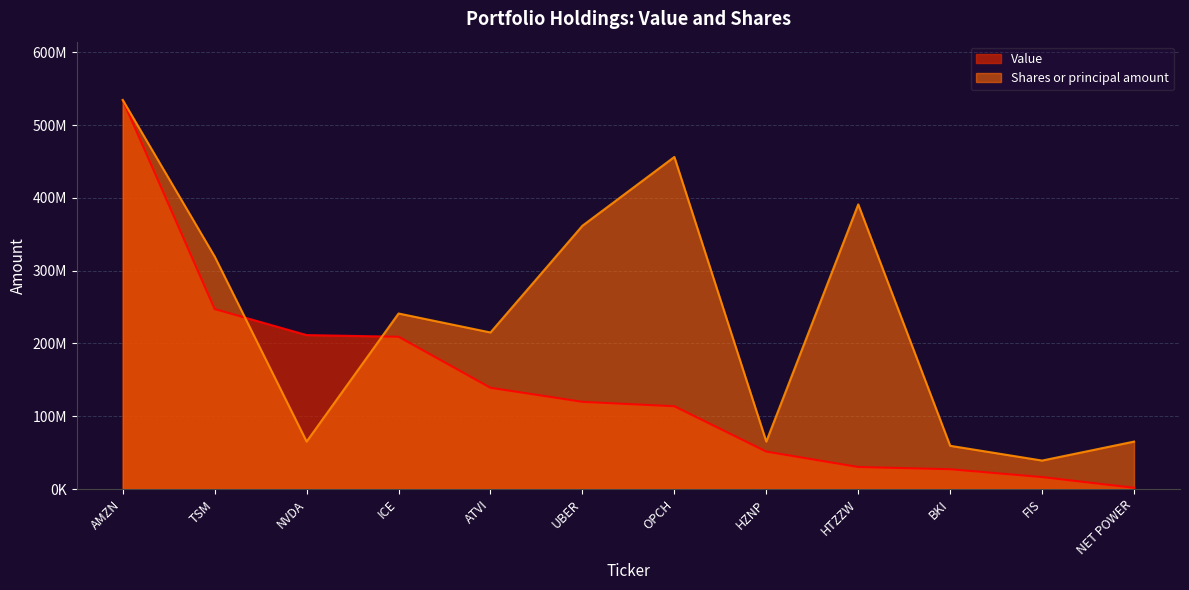

Reading left to right, transcribe all the data shown in this chart.

Value: AMZN=534476000.0	TSM=247254000.0	NVDA=211510000.0	ICE=209198000.0	ATVI=139095000.0	UBER=119796750.0	OPCH=113715000.0	HZNP=51425000.0	HTZZW=30270000.0	BKI=27214899.0	FIS=16410000.0	NET POWER=1680000.0
Shares or principal amount: AMZN=534476000.0	TSM=319382000.0	NVDA=65180000.0	ICE=241166000.0	ATVI=215094000.0	UBER=361749000.0	OPCH=456260000.0	HZNP=65180000.0	HTZZW=391080000.0	BKI=59396187.5	FIS=39108000.0	NET POWER=65180000.0